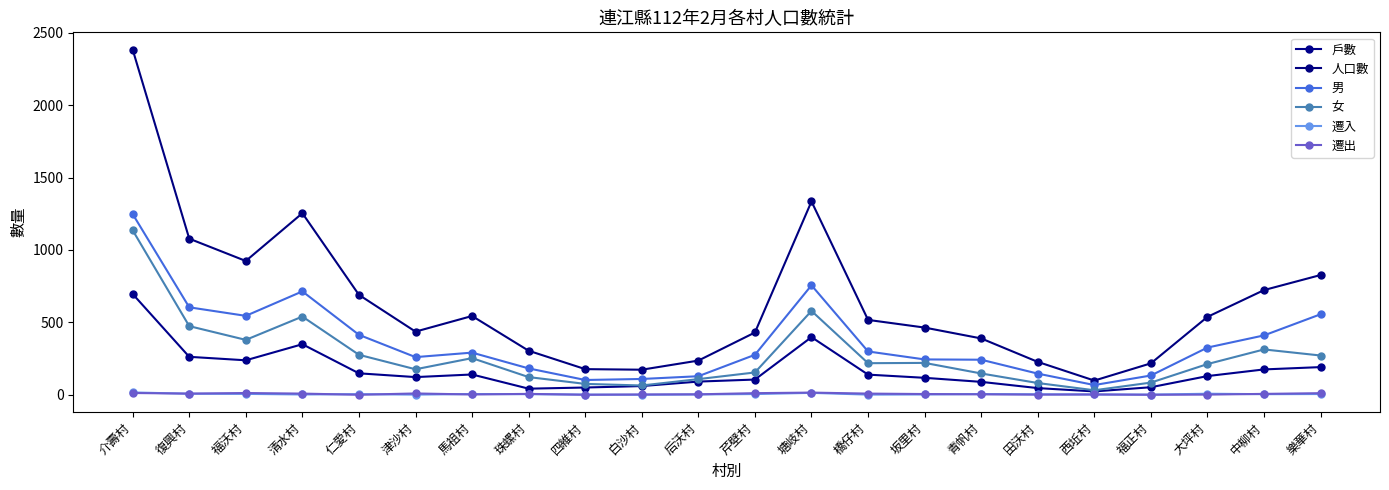

At which category is the sum across all series the highest?

介壽村